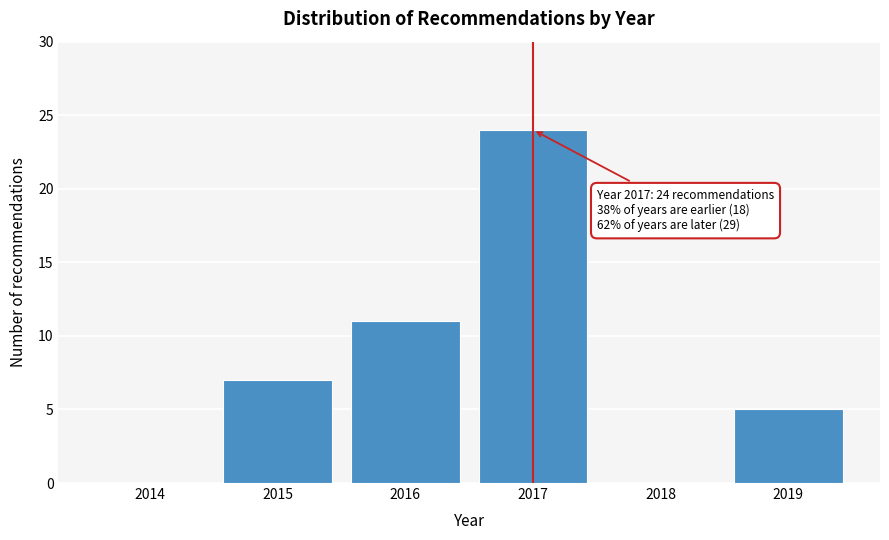

Reading right to left, extract all data points from this chart.

2019=5	2018=0	2017=24	2016=11	2015=7	2014=0